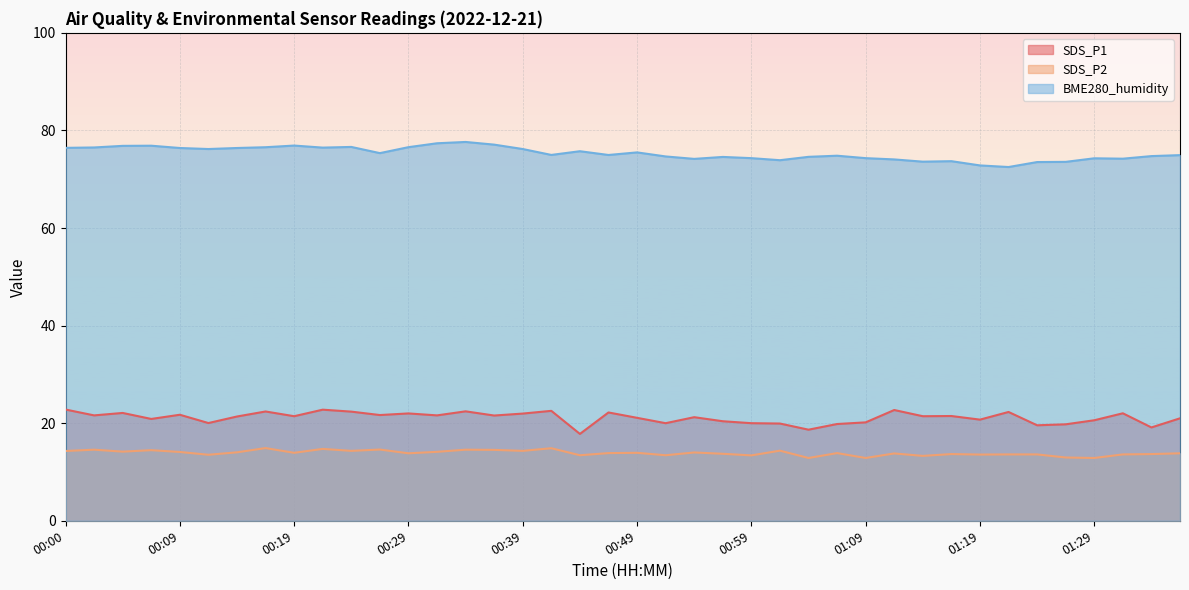

True or false: SDS_P1 and SDS_P2 intersect in this chart.

False